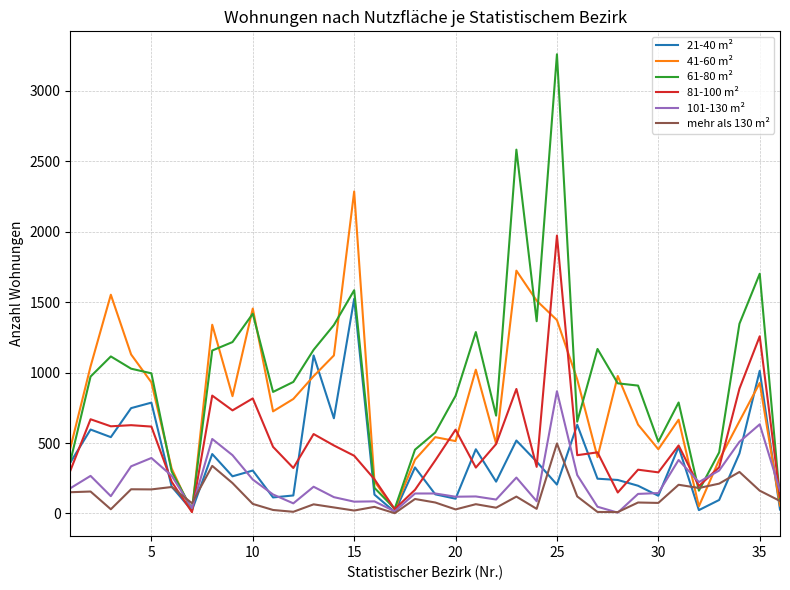

Which series has the largest total across all categories?

61-80 m²